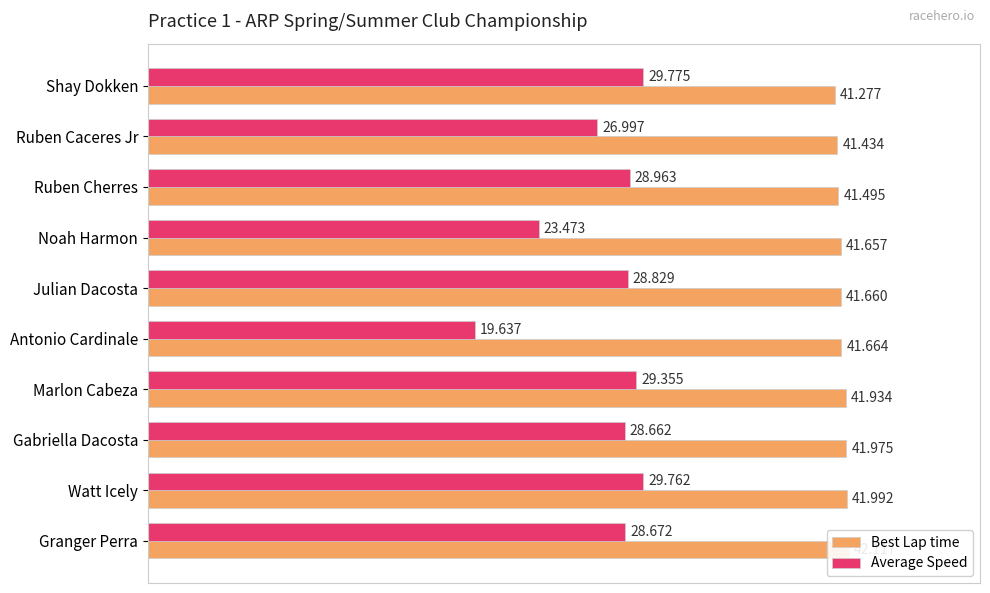

Between Ruben Cherres and Marlon Cabeza, which series saw the biggest shift?

Best Lap time